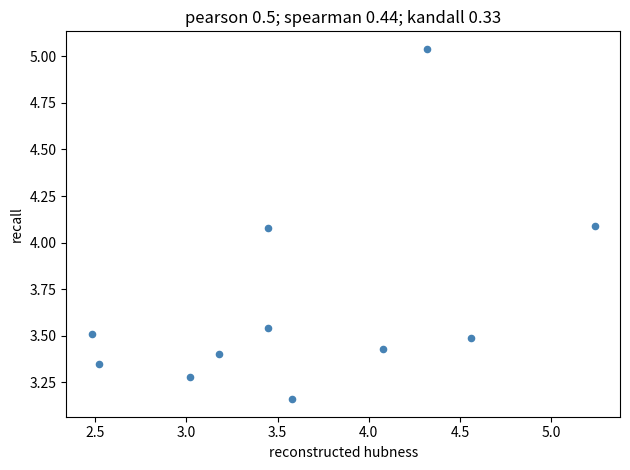

What is the range of Y values (max minus min)?

1.9